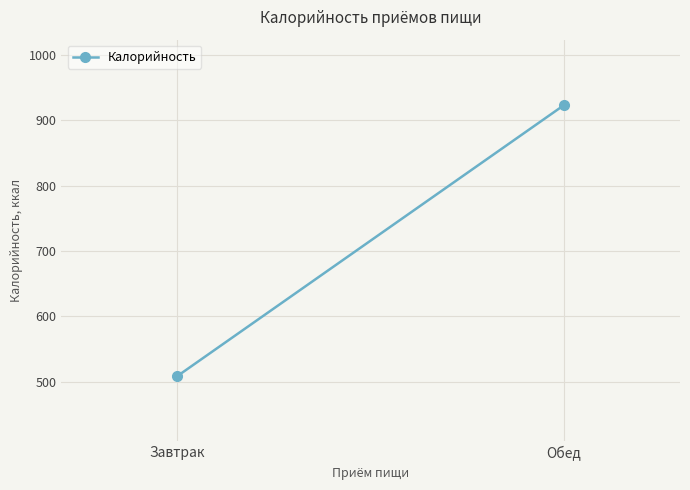

What is the difference between the maximum and minimum values?

414